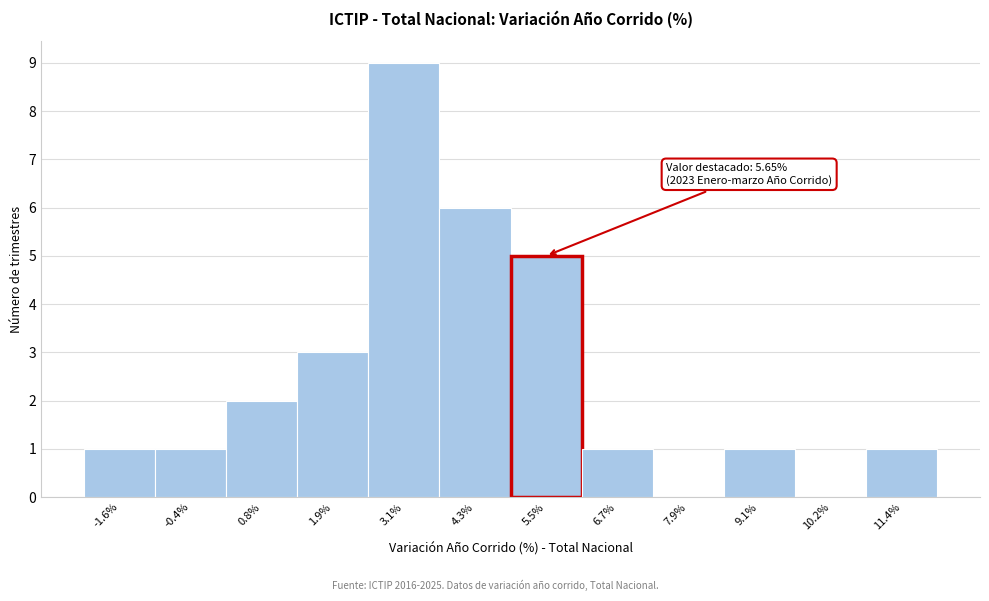

Over which range of the x-axis is the bar tallest?

2.6 to 3.8